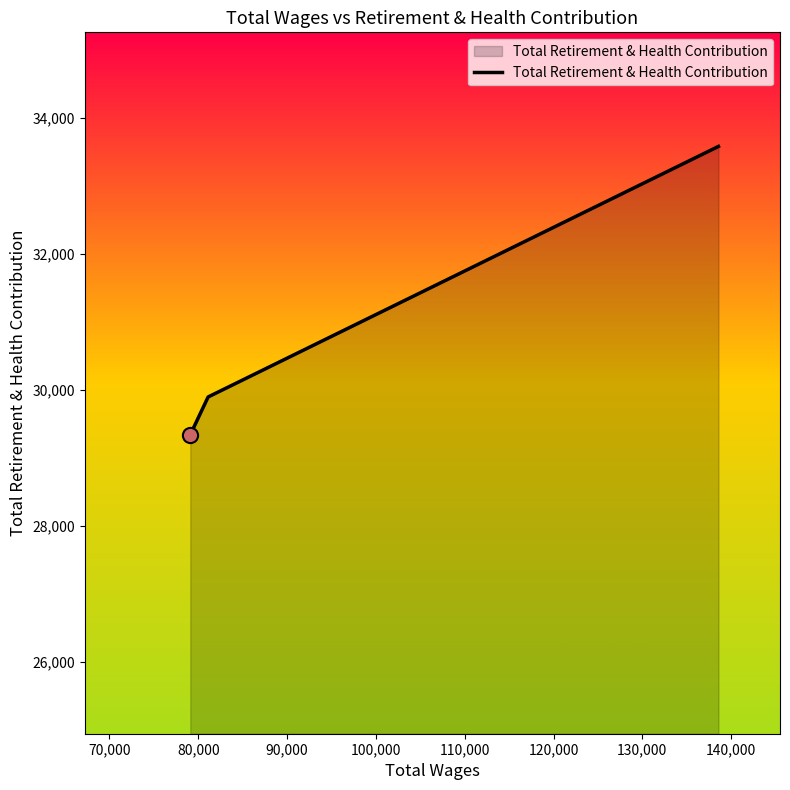

What is the maximum value shown in the chart?

33586